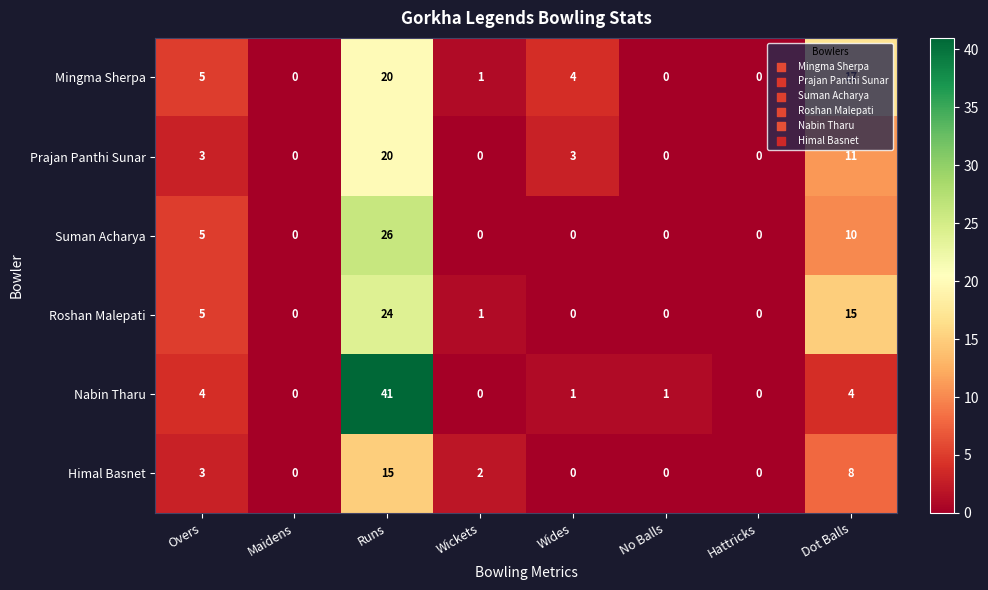

What is the difference between the Mingma Sherpa values at Wides and Maidens?

4